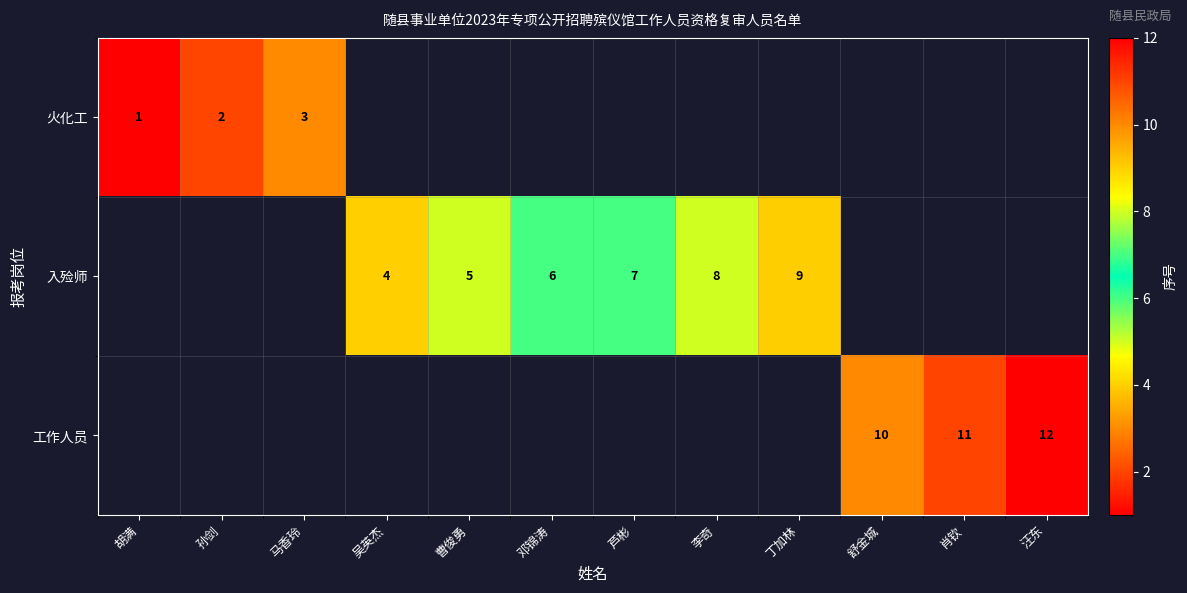

What is the smallest value displayed?

1.0